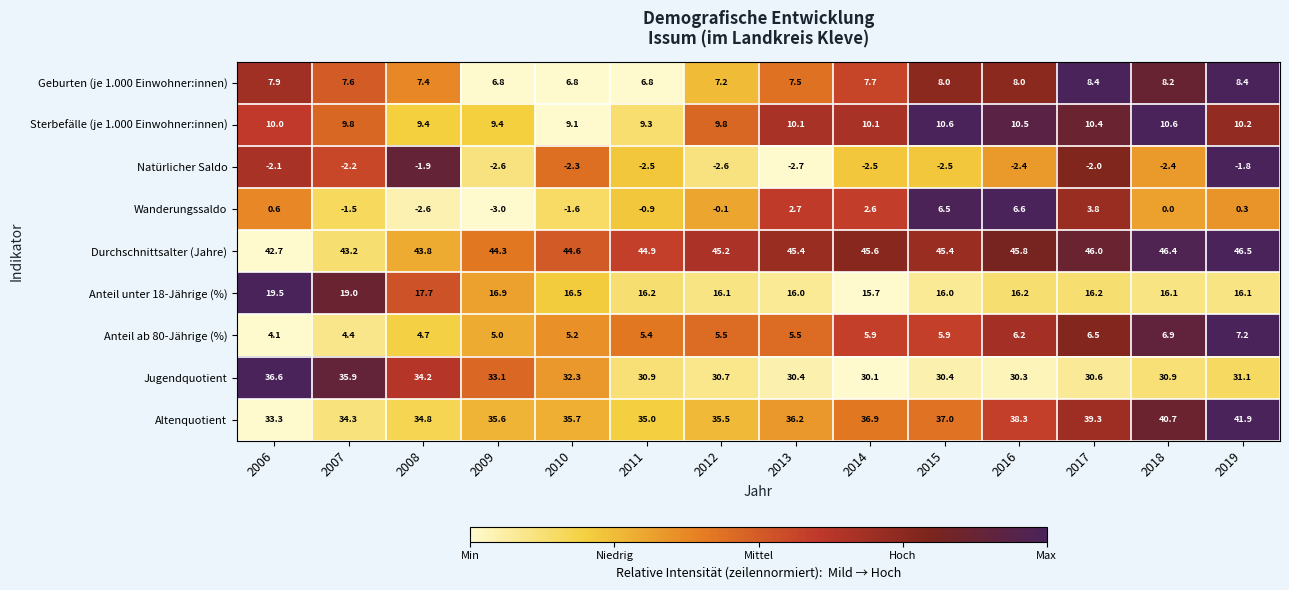

What is the maximum value shown in the chart?

46.5